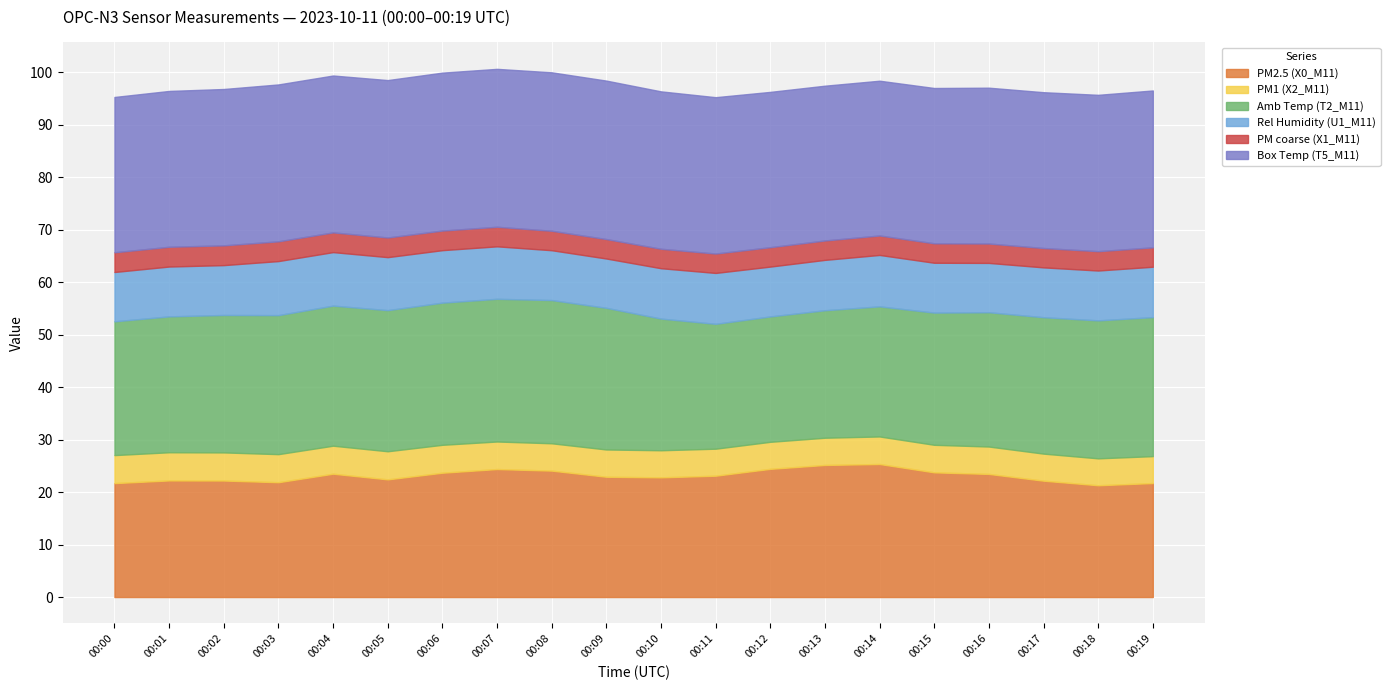

What is the value of the Rel Humidity (U1_M11) point at the 7th from the left?

10.0